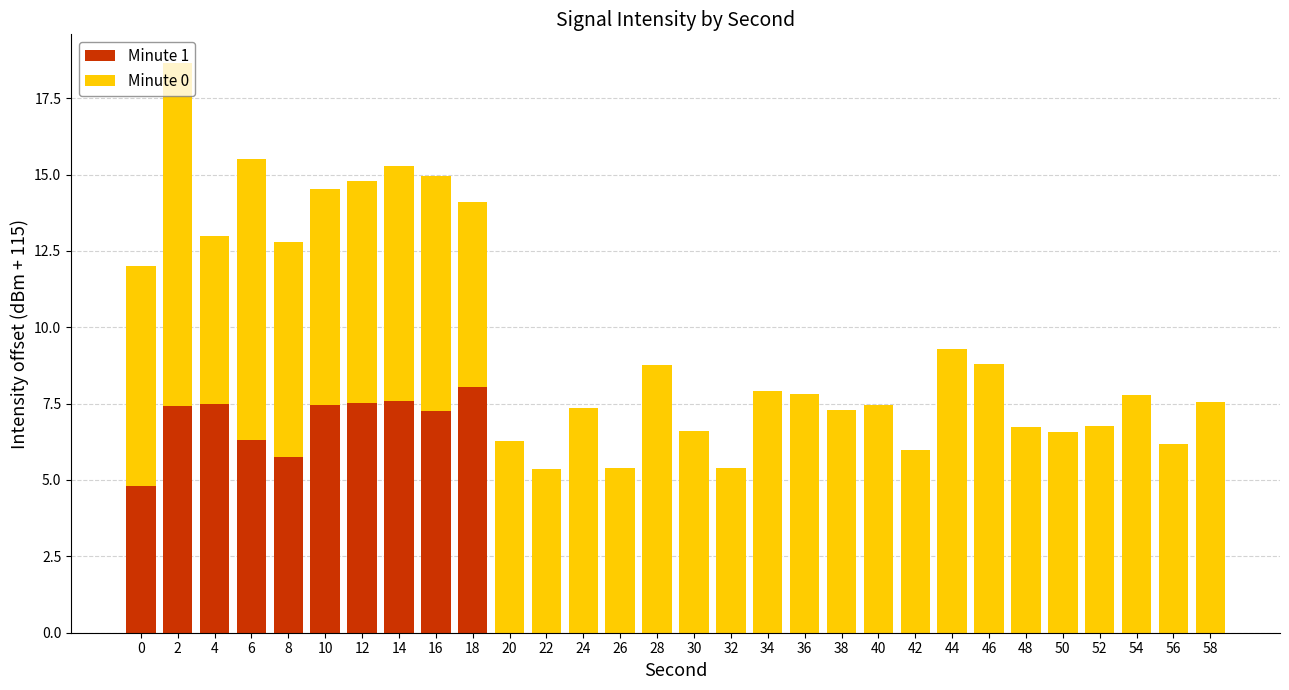

How many data points does each series have?

30